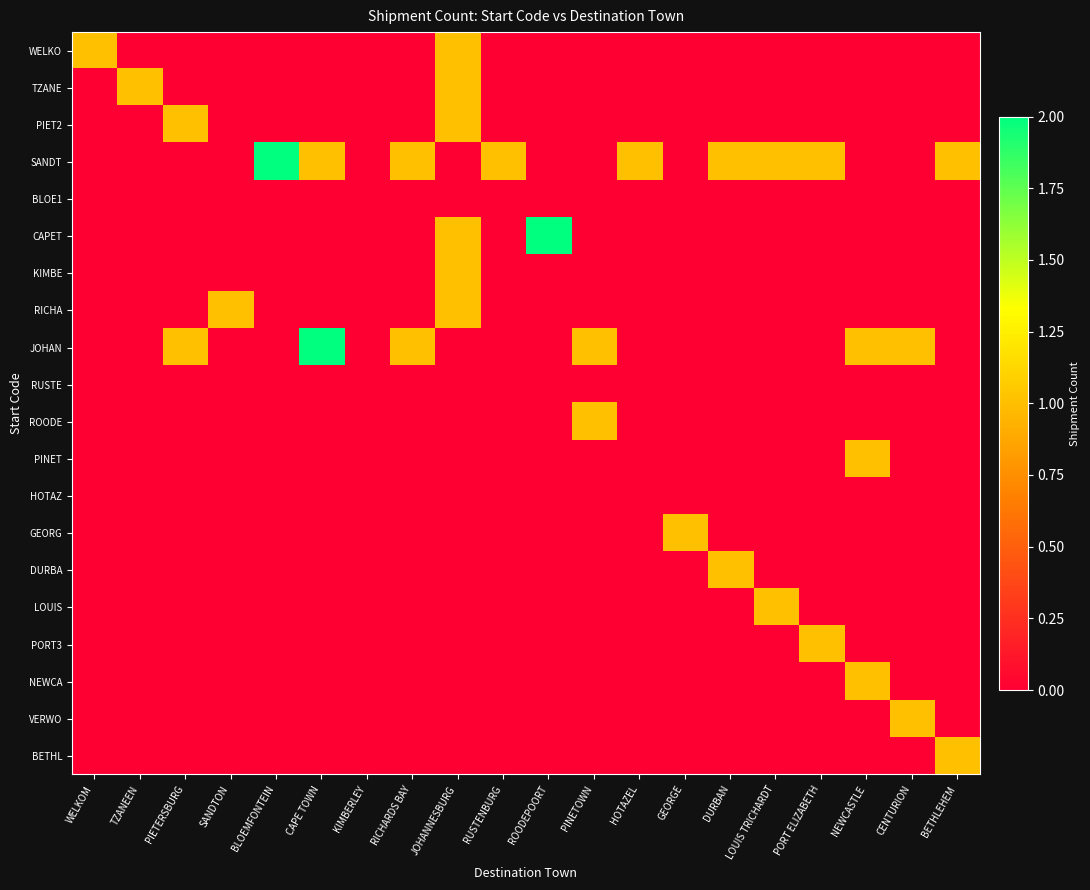

Rank the series at PORT ELIZABETH from highest to lowest value.

SANDT, PORT3, WELKO, TZANE, PIET2, BLOE1, CAPET, KIMBE, RICHA, JOHAN, RUSTE, ROODE, PINET, HOTAZ, GEORG, DURBA, LOUIS, NEWCA, VERWO, BETHL